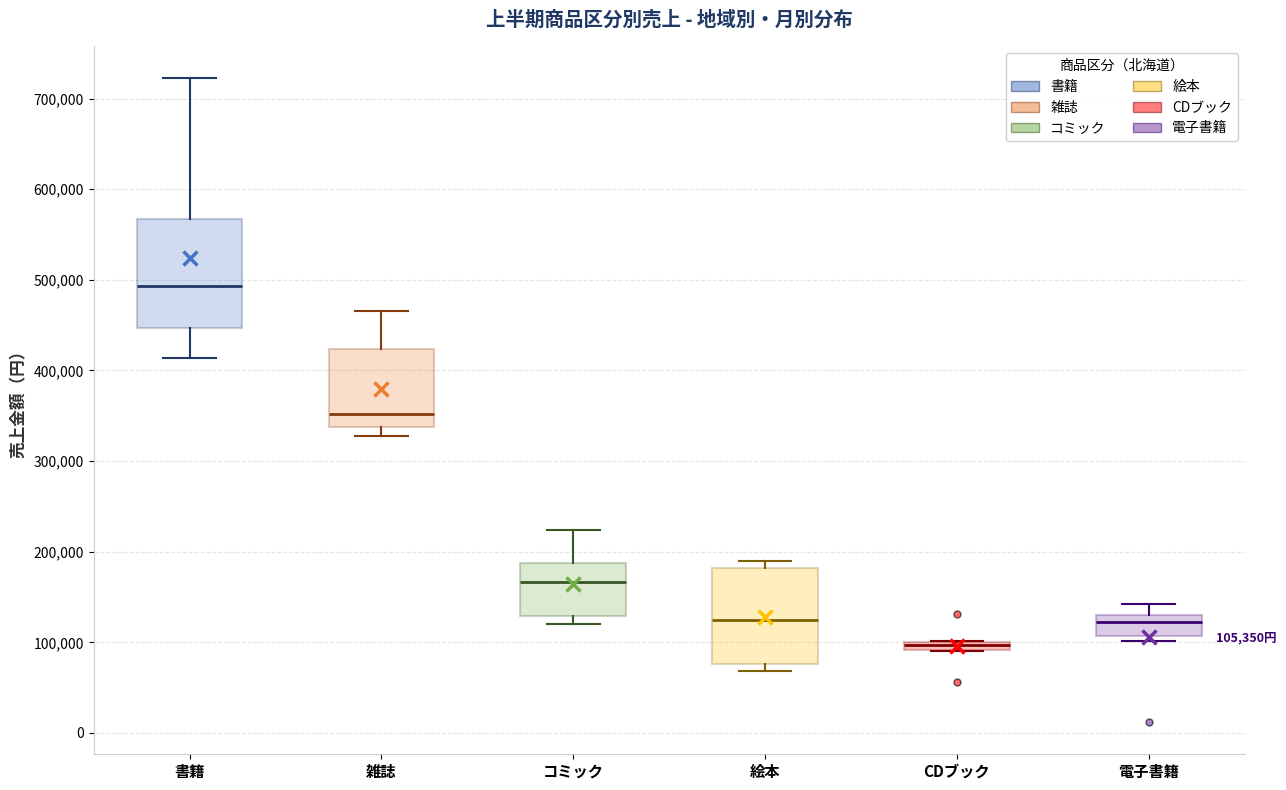

Comparing the boxes themselves (not the whiskers), which one is the tallest?

書籍